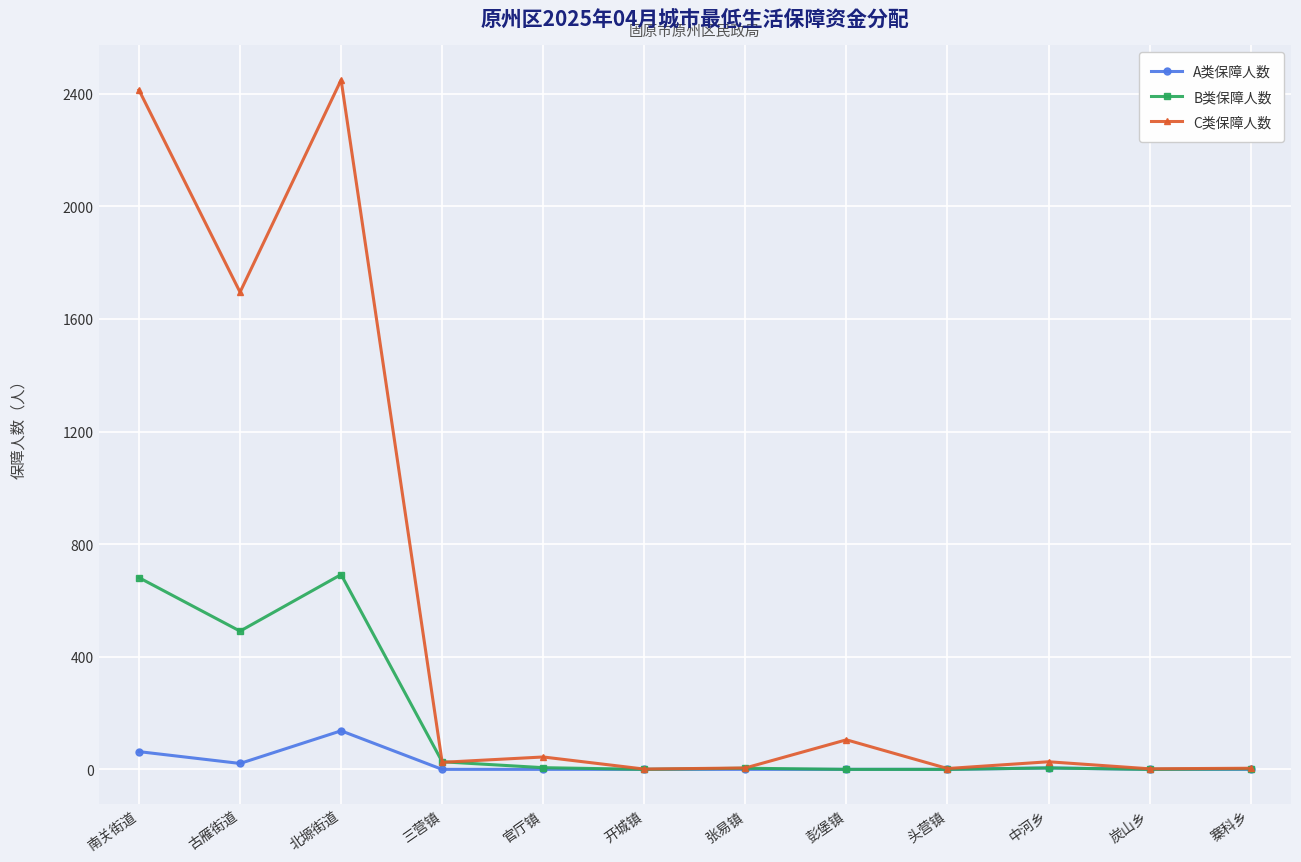

Rank the series by their maximum value, from highest to lowest.

C类保障人数, B类保障人数, A类保障人数